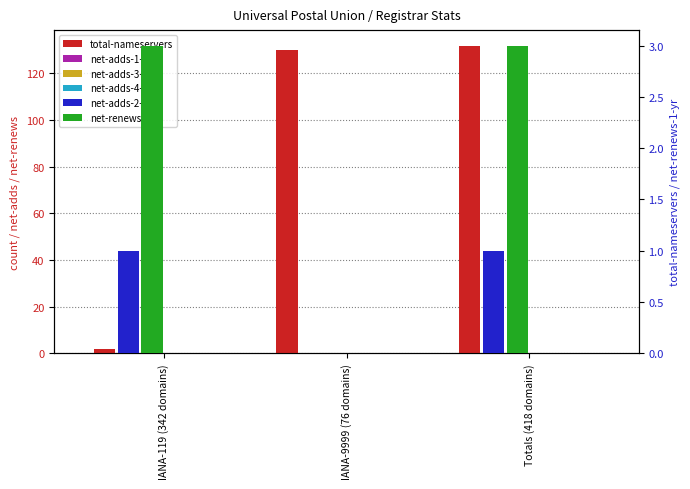

Which category has the highest value in the net-adds-1-yr series?

IANA-119 (342 domains)